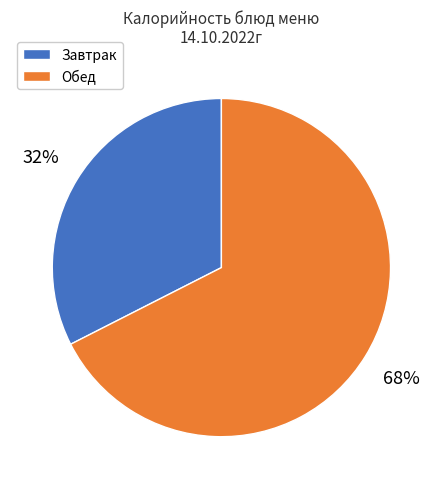

To the nearest percent, what is the average slice percentage?

50%